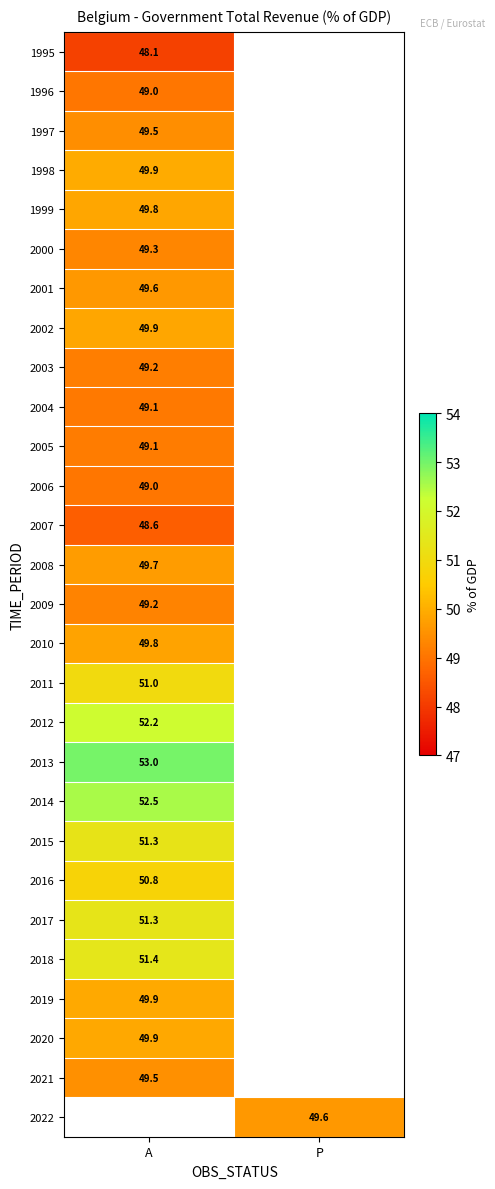

Is the value of 2016 at A greater than the value of 2015 at A?

No